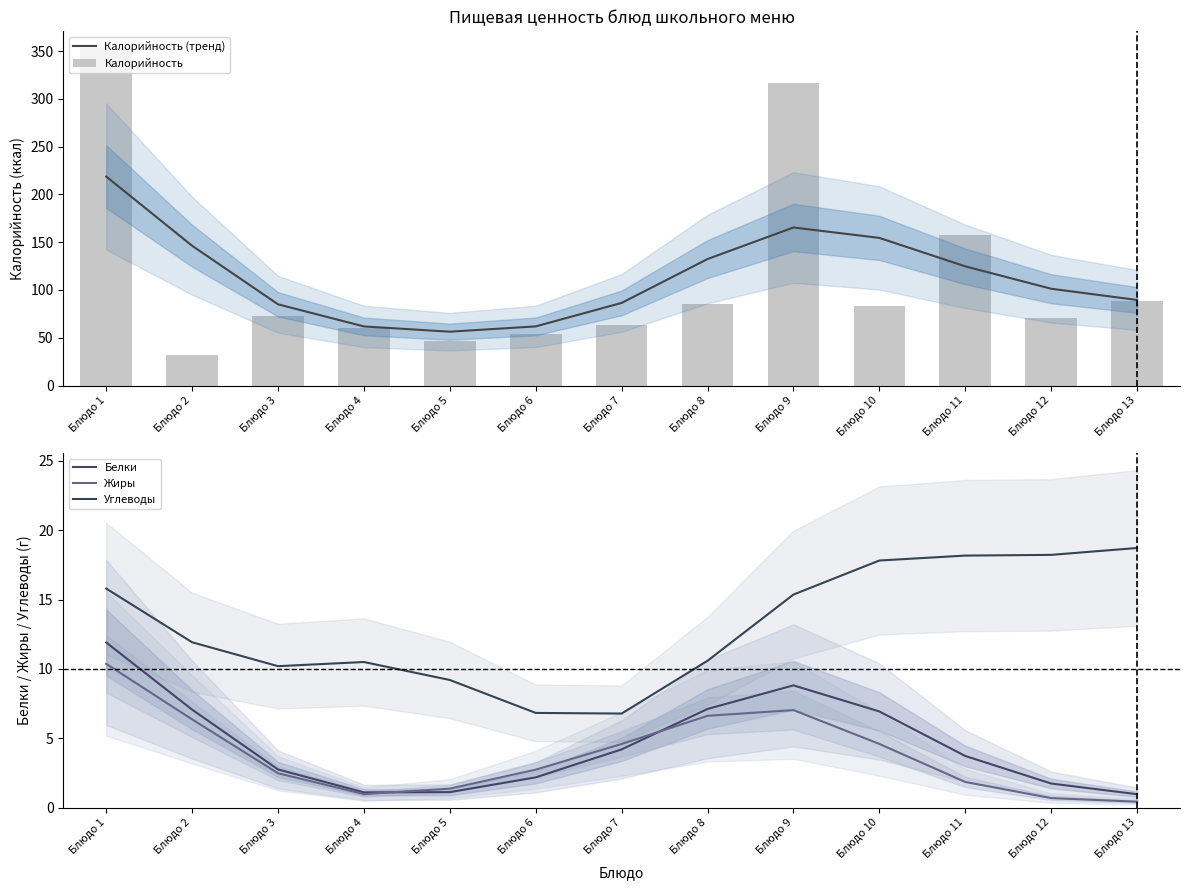

Are the bars horizontal?

No